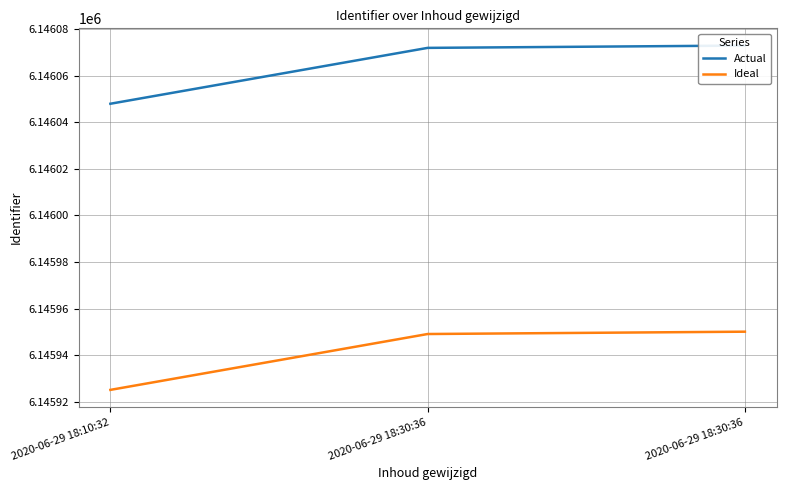

Reading right to left, list all the values displayed in this chart.

Actual: 6146073.0	6146072.0	6146048.0
Ideal: 6145950.1	6145949.1	6145925.1